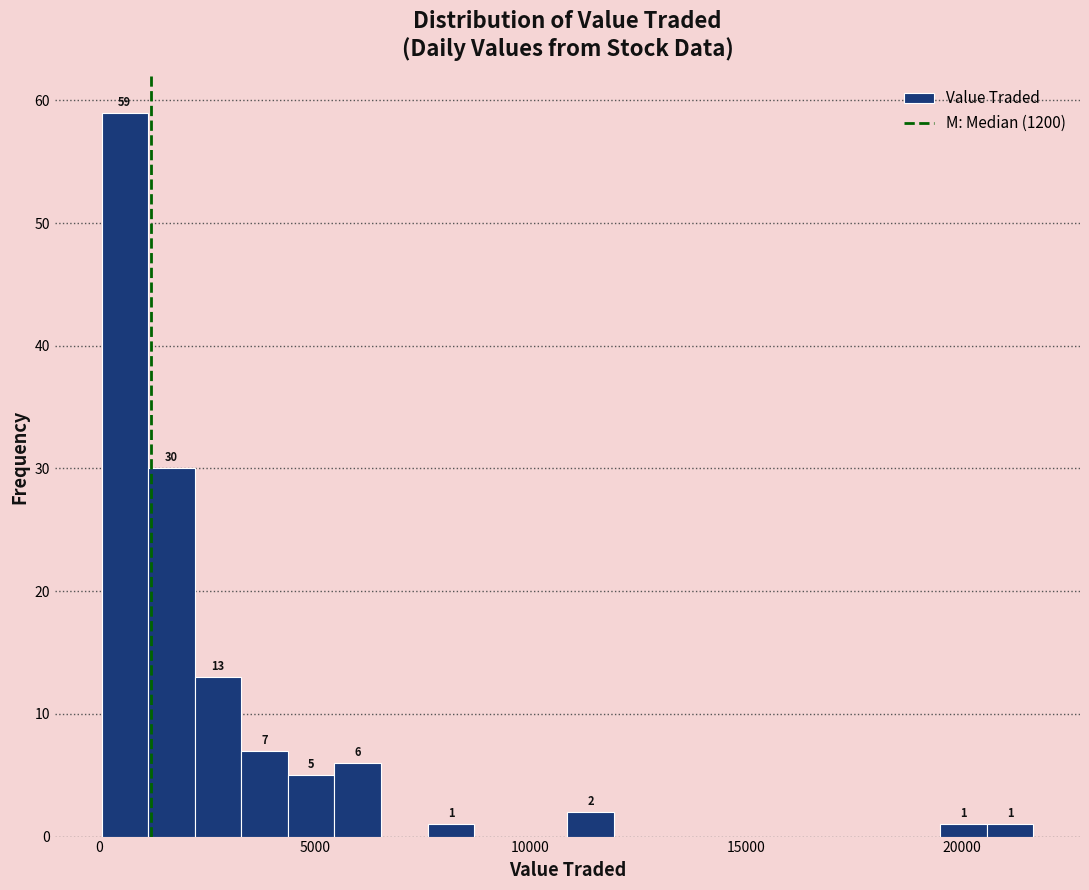

Read against the x-axis, roughly where is the centre of the tallest bar?

500